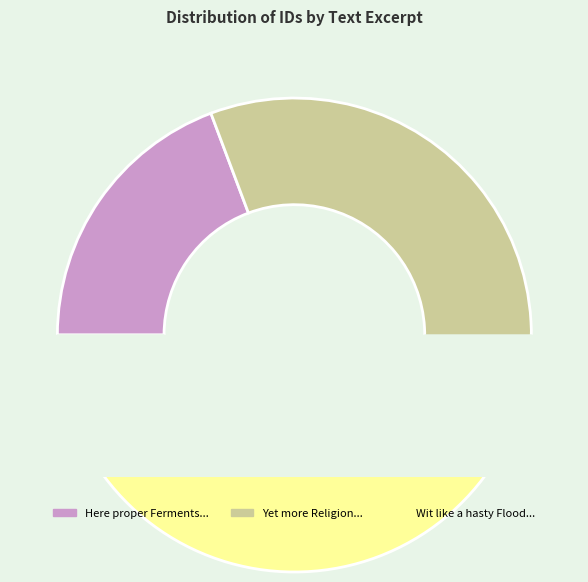

Which category has the biggest portion of the pie?

Wit like a hasty Flood